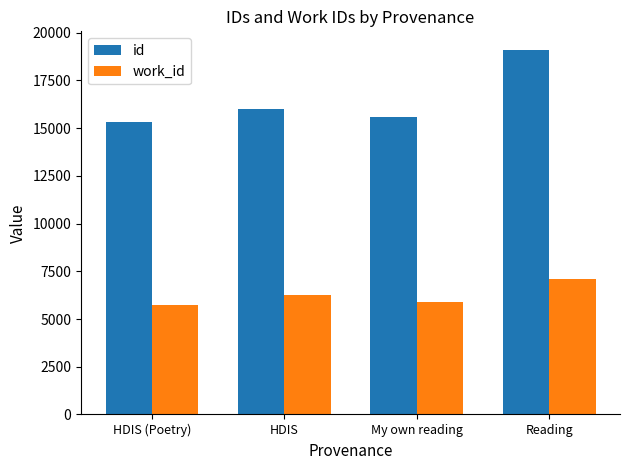

The work_id series shows 5750 at HDIS (Poetry). True or false?

True